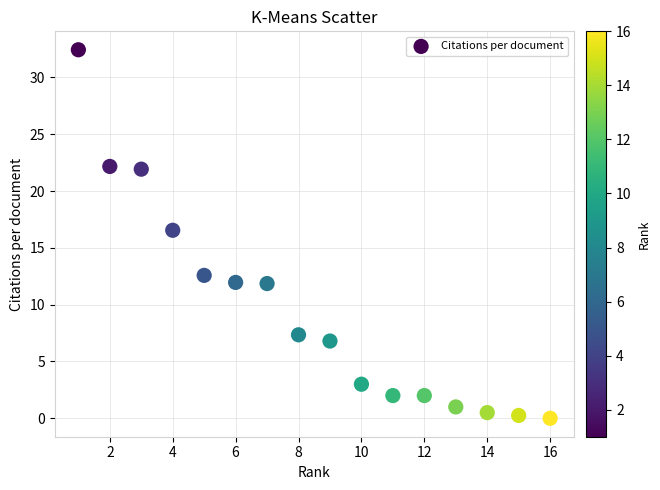

What is the range of Y values (max minus min)?

32.4